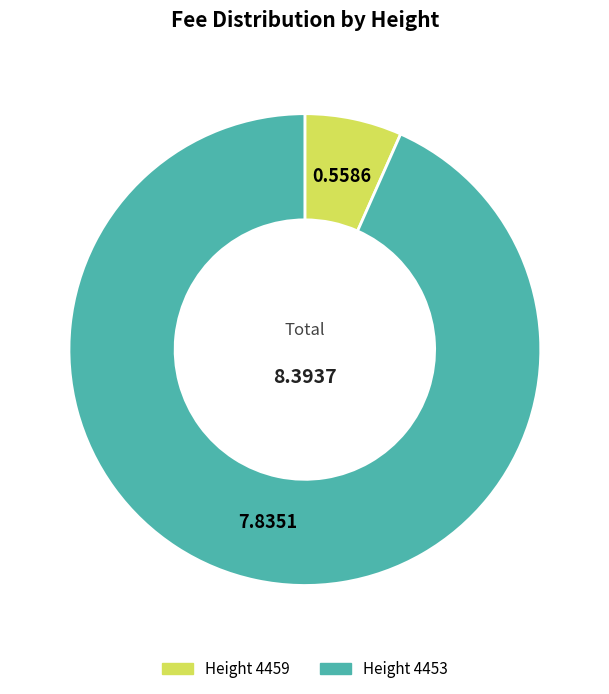

Is there any slice that represents more than half of the pie?

Yes